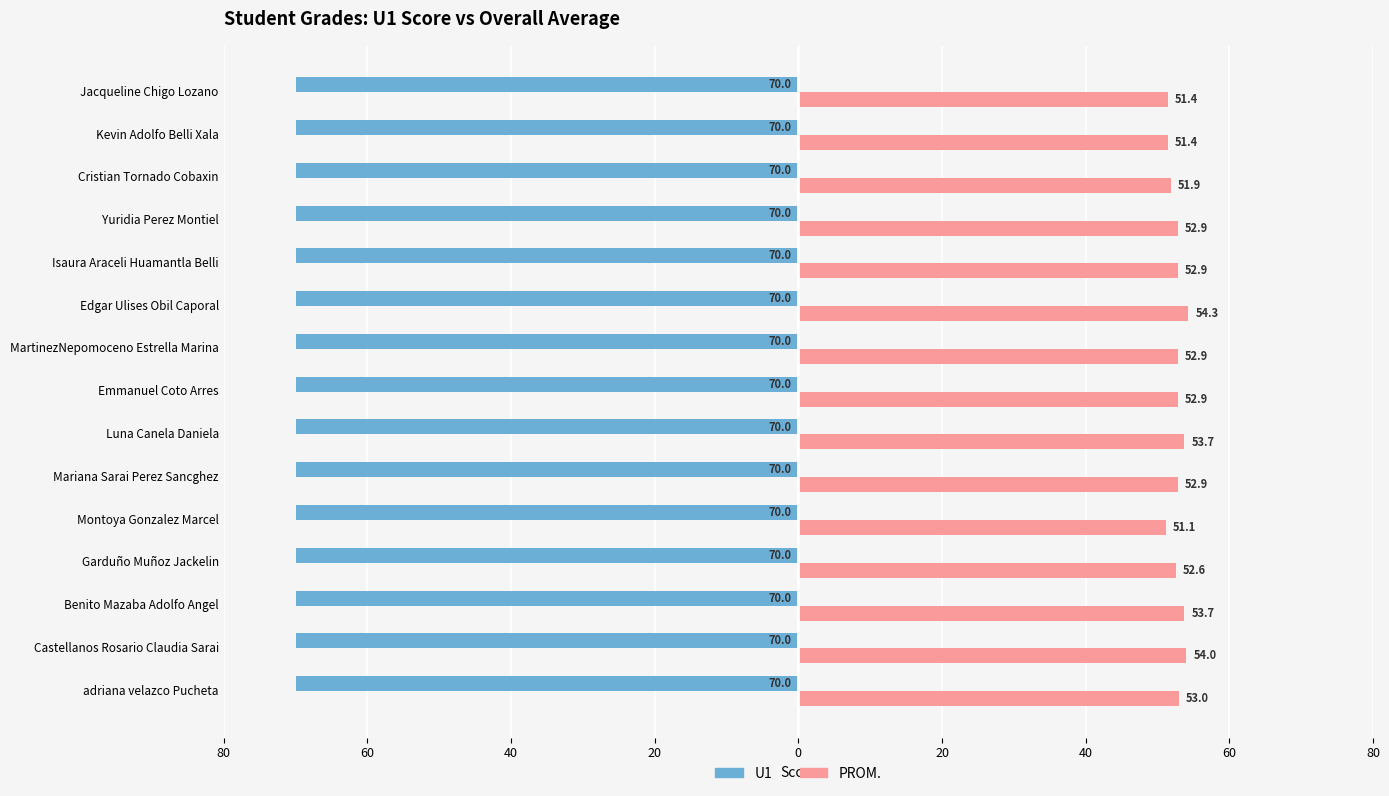

What are all the series names shown in the legend?

U1, PROM.